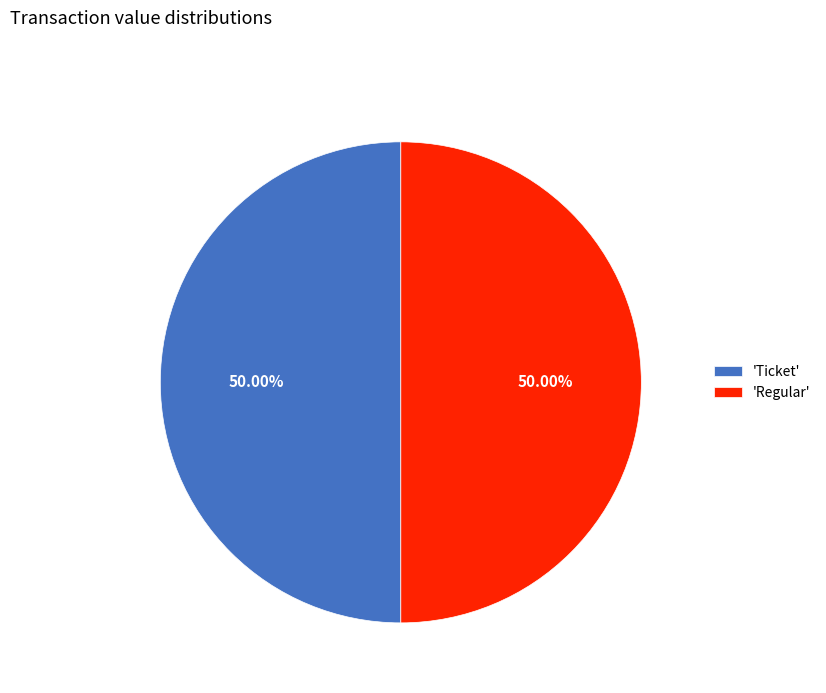

Do 'Ticket' and 'Regular' together represent more than half of the pie?

Yes